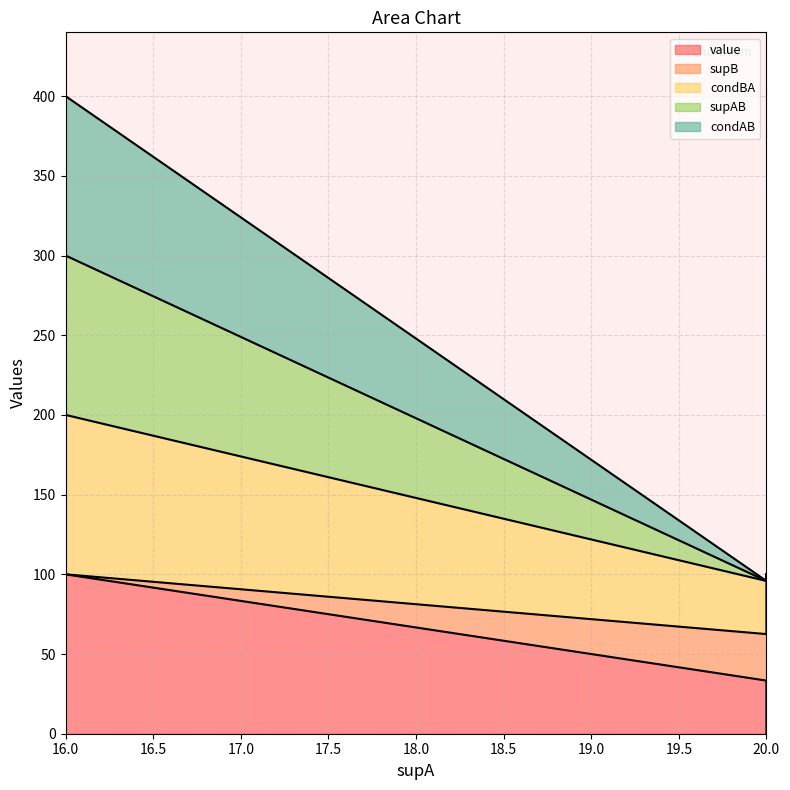

At which category does the chart reach its minimum across all series?

20